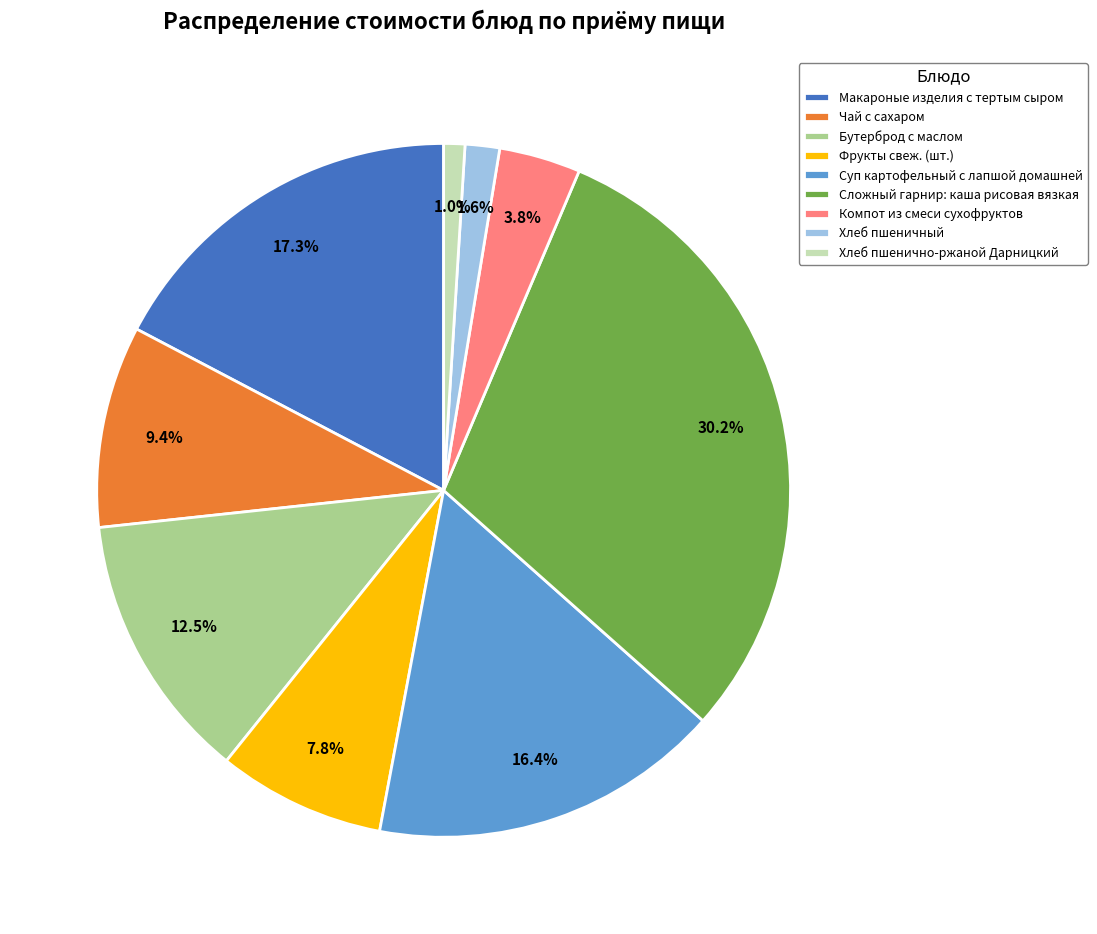

How many slices are in this pie chart?

9